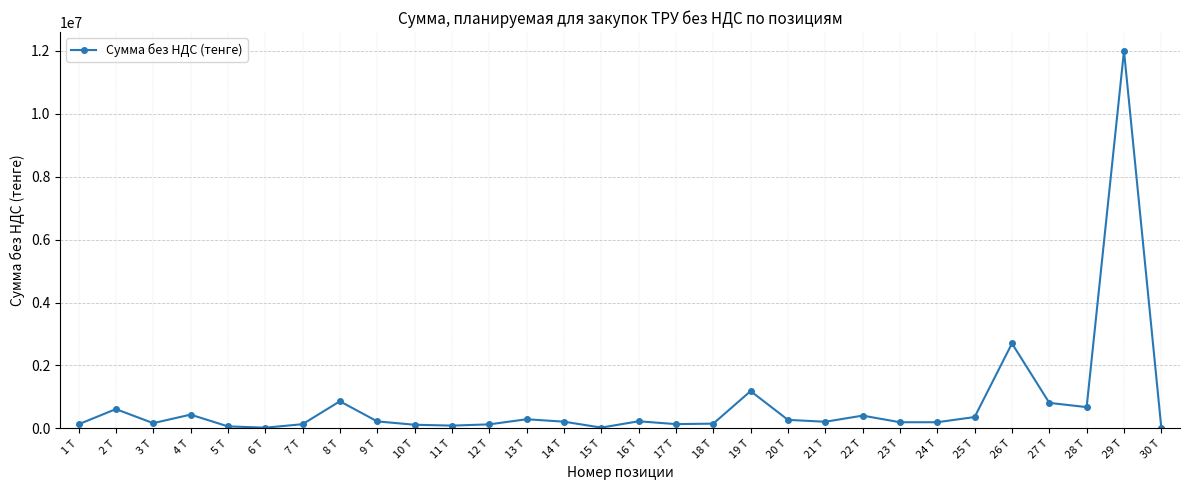

True or false: the data shows 114800.0 at 10 Т.

True